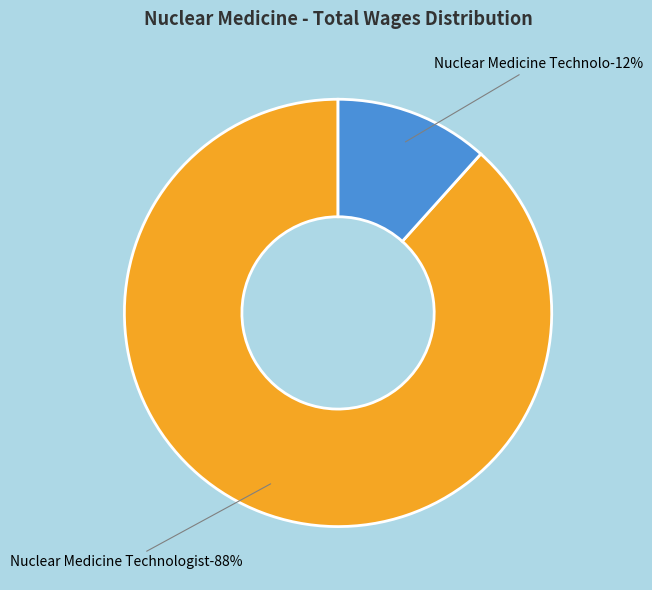

What is the majority slice?

Nuclear Medicine Technologist